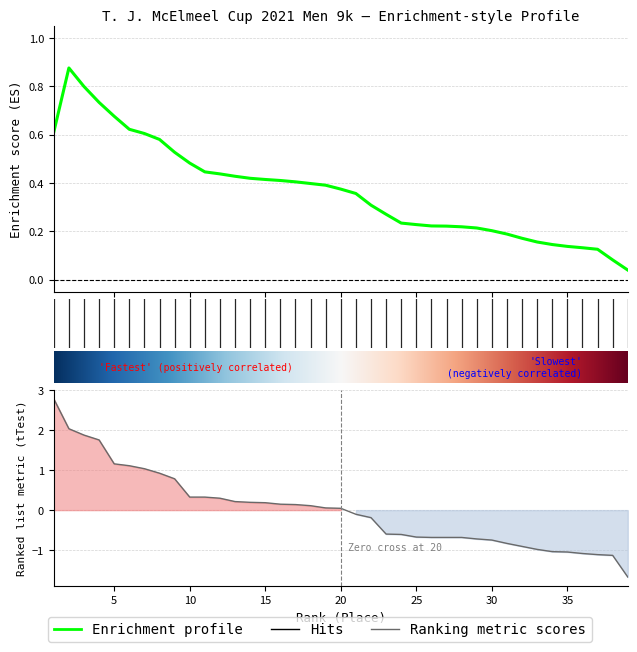

True or false: there are more than 1 points higher than both neighbors.

False